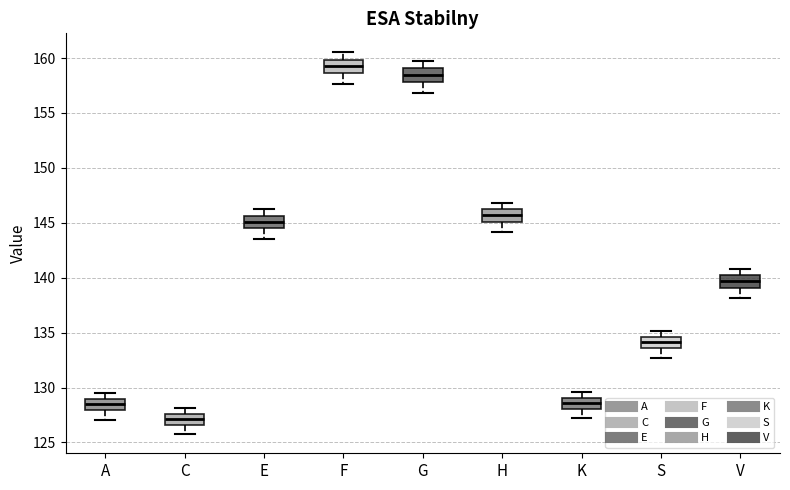

Reading left to right, transcribe this box plot: for each box, give where its median line is, the range the box spans, and where its two whiskers end, as read against the y-axis. The values are not printed on the chart, so give them approximately, as read against the axis.

A: median 128.5, box 128.0 to 129.0, whiskers 127.0 to 129.5
C: median 127.0, box 126.5 to 127.5, whiskers 126.0 to 128.0
E: median 145.0, box 144.5 to 145.5, whiskers 143.5 to 146.5
F: median 159.5, box 158.5 to 160.0, whiskers 157.5 to 160.5
G: median 158.5, box 158.0 to 159.0, whiskers 157.0 to 159.5
H: median 145.5, box 145.0 to 146.0, whiskers 144.0 to 147.0
K: median 128.5, box 128.0 to 129.0, whiskers 127.0 to 129.5
S: median 134.0, box 133.5 to 134.5, whiskers 132.5 to 135.0
V: median 139.5, box 139.0 to 140.0, whiskers 138.0 to 141.0